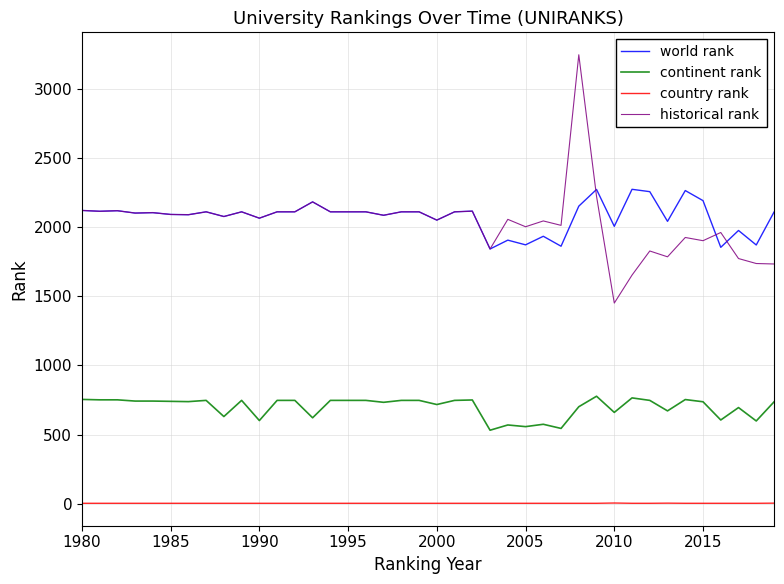

Which series has the largest range (max minus min)?

historical rank